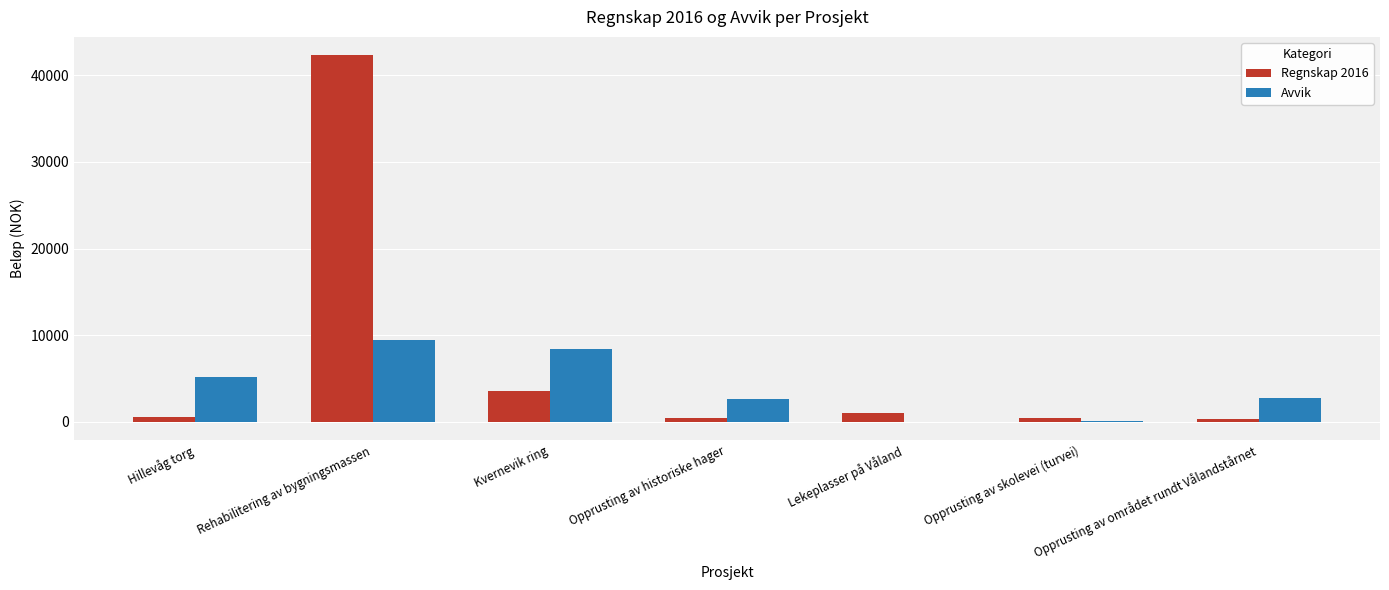

Where is Regnskap 2016 nearest to the value 21305?

Kvernevik ring